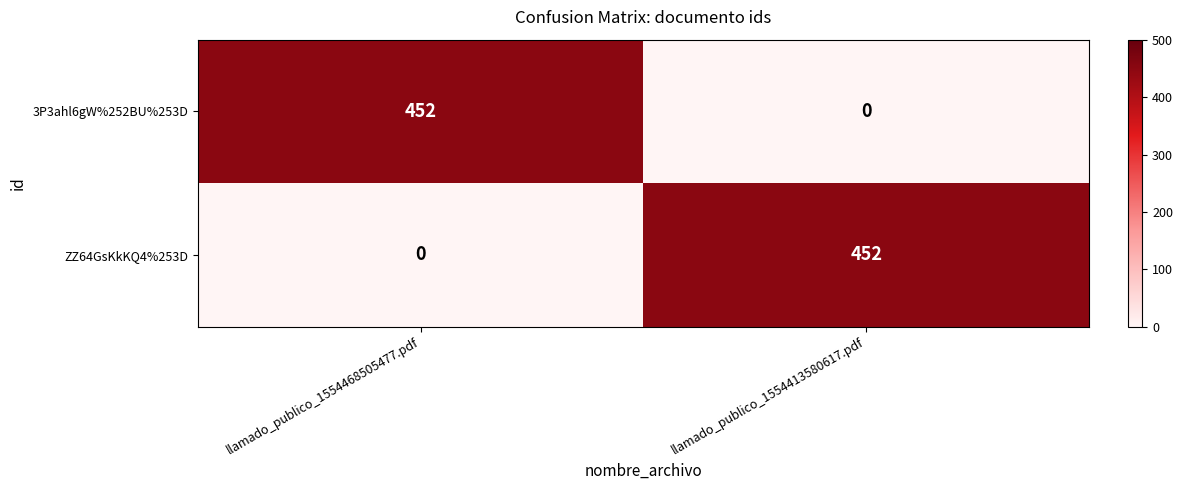

Reading left to right, transcribe all the data shown in this chart.

3P3ahl6gW%252BU%253D: 452	0
ZZ64GsKkKQ4%253D: 0	452